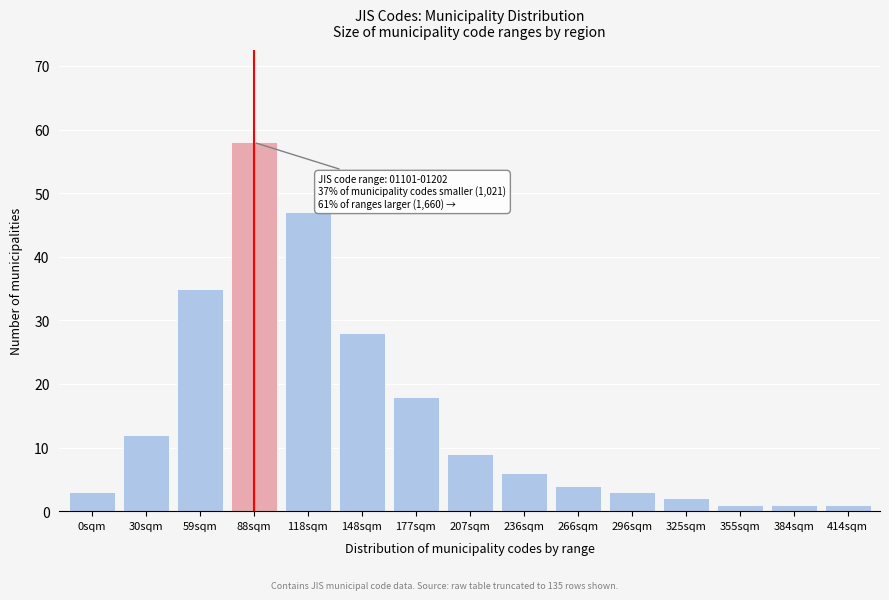

Reading right to left, list all the values displayed in this chart.

414sqm=1	384sqm=1	355sqm=1	325sqm=2	296sqm=3	266sqm=4	236sqm=6	207sqm=9	177sqm=18	148sqm=28	118sqm=47	88sqm=58	59sqm=35	30sqm=12	0sqm=3